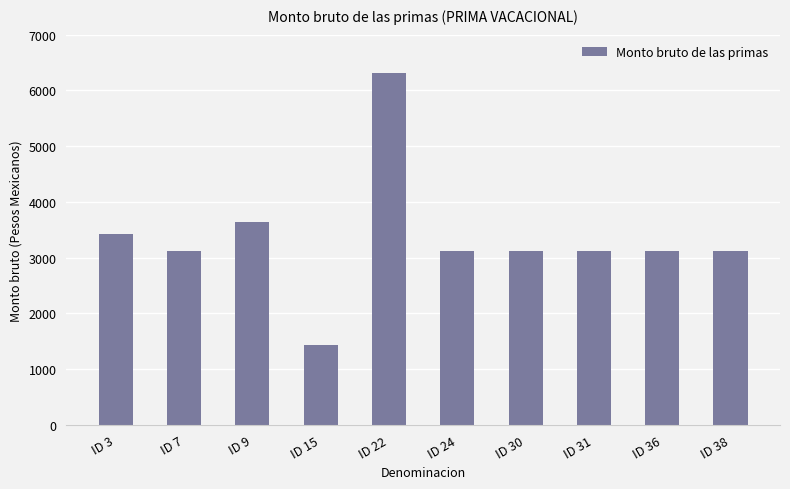

Does the chart contain stacked bars?

No